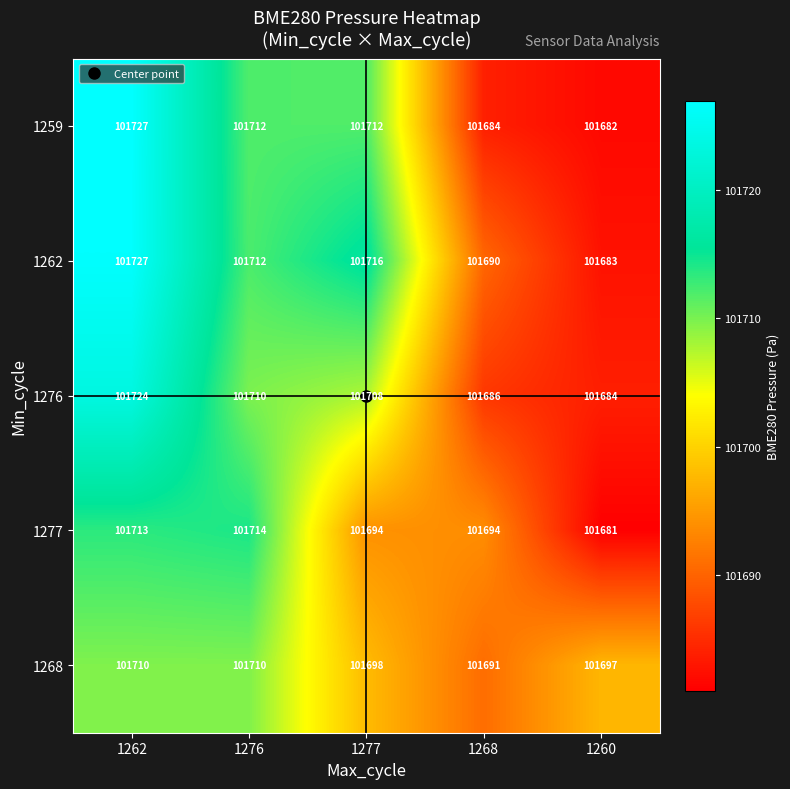

What is the sum of all 1259 values?

508517